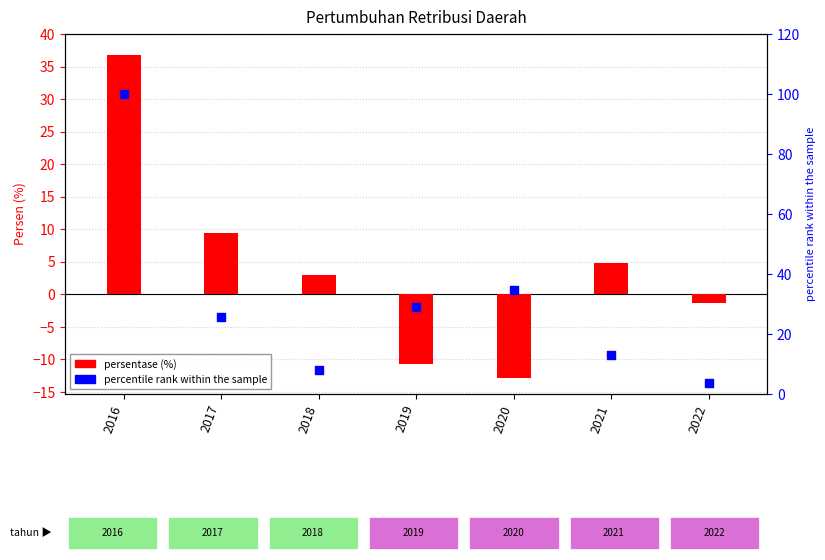

Is the value of persentase at 2022 greater than the value of percentile rank within the sample at 2018?

No